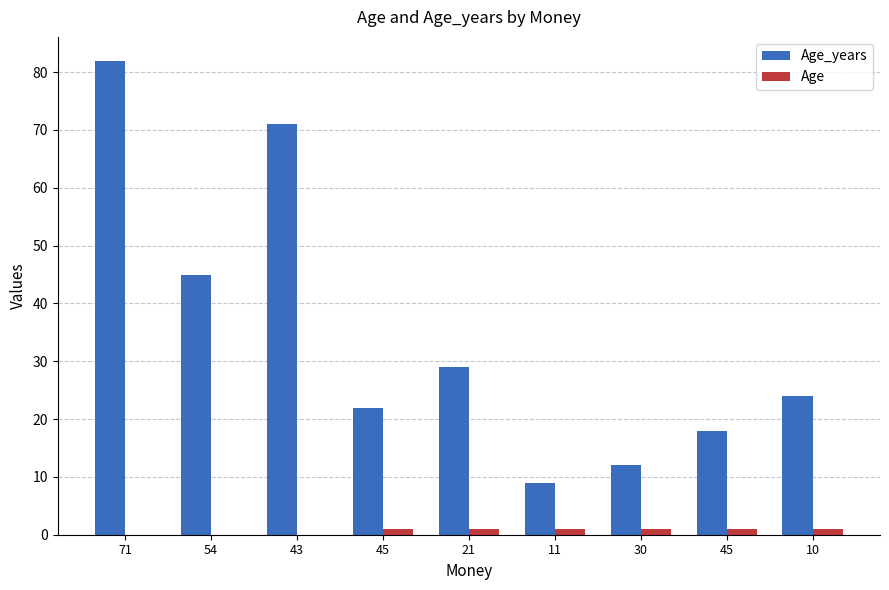

Which series has the largest range (max minus min)?

Age_years